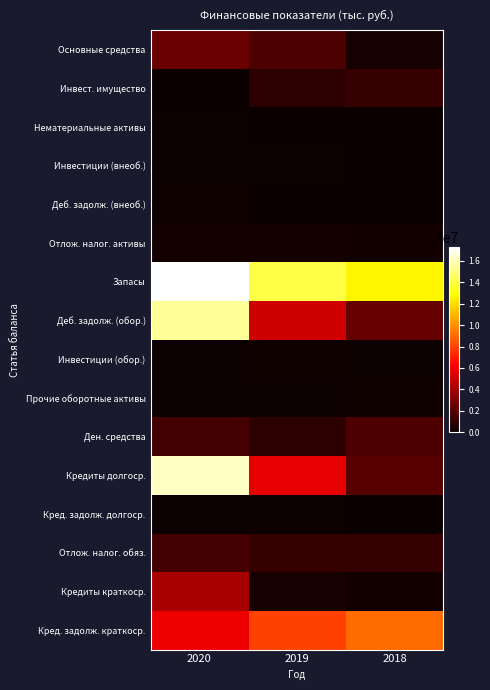

Count the number of categories in the chart.

3